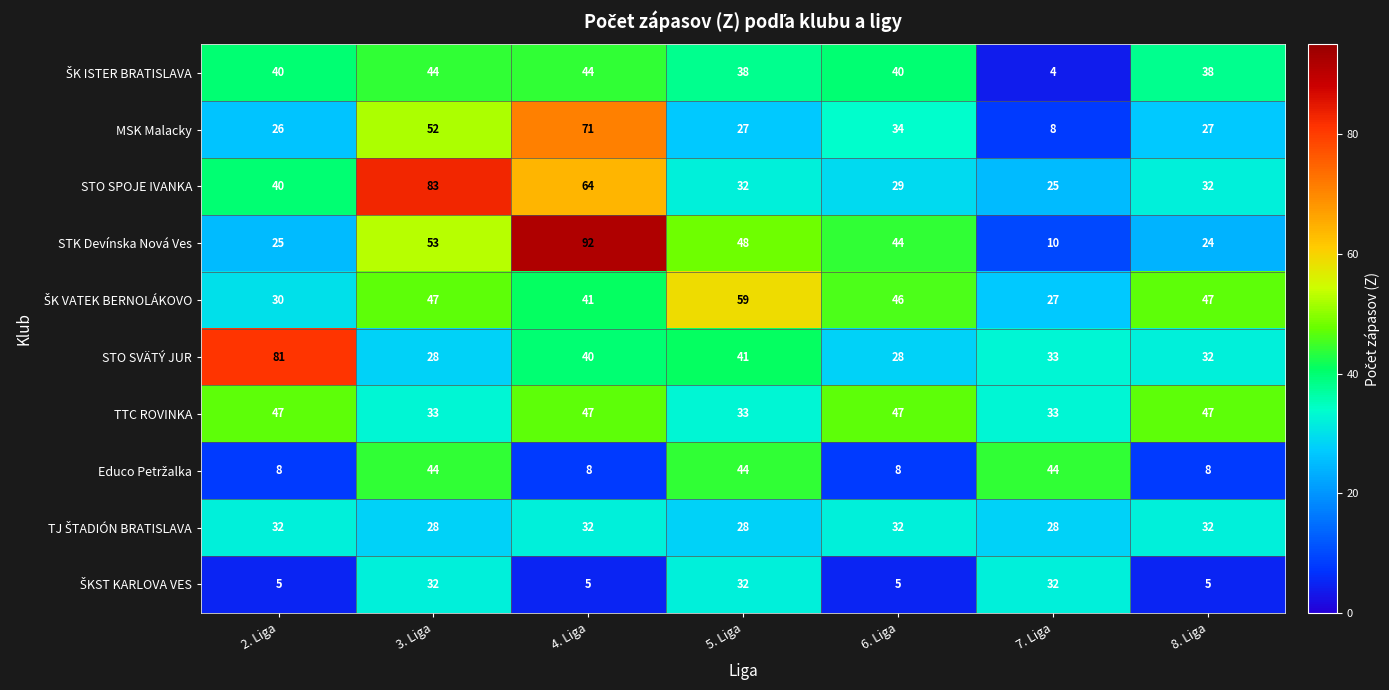

At how many categories does at least one series exceed 12?

7